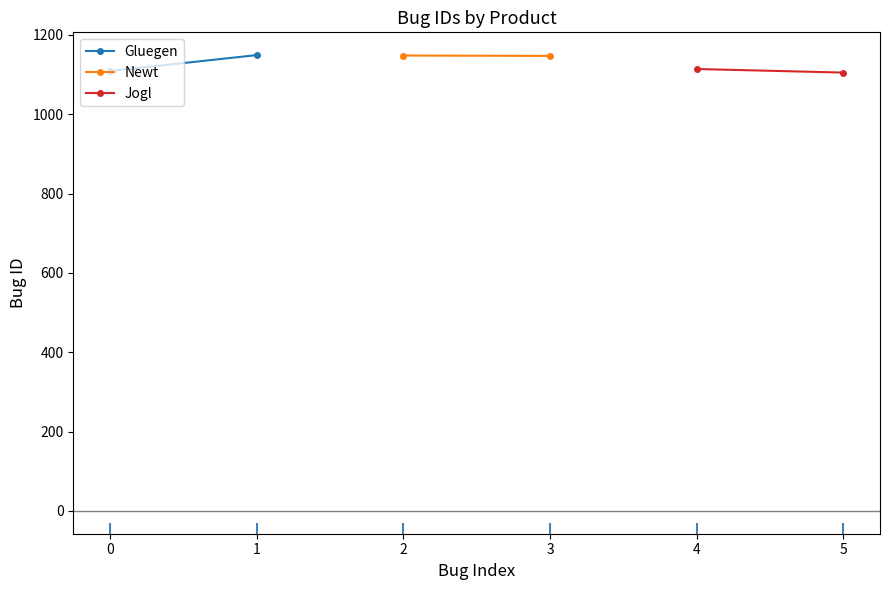

What are all the series names shown in the legend?

Gluegen, Newt, Jogl